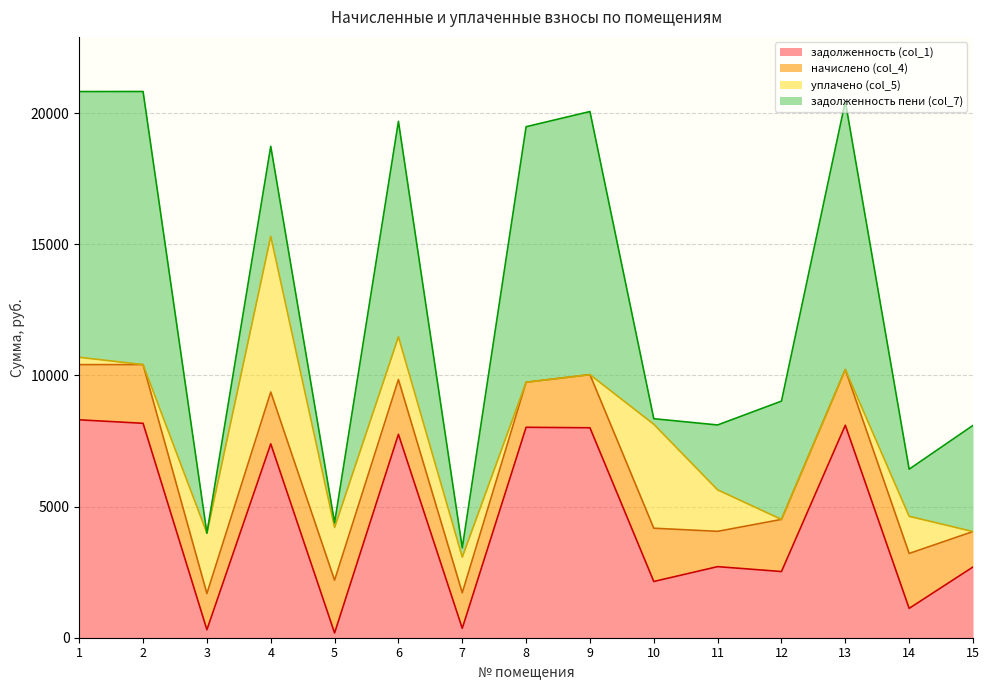

How many values in уплачено (col_5) are above zero?

9